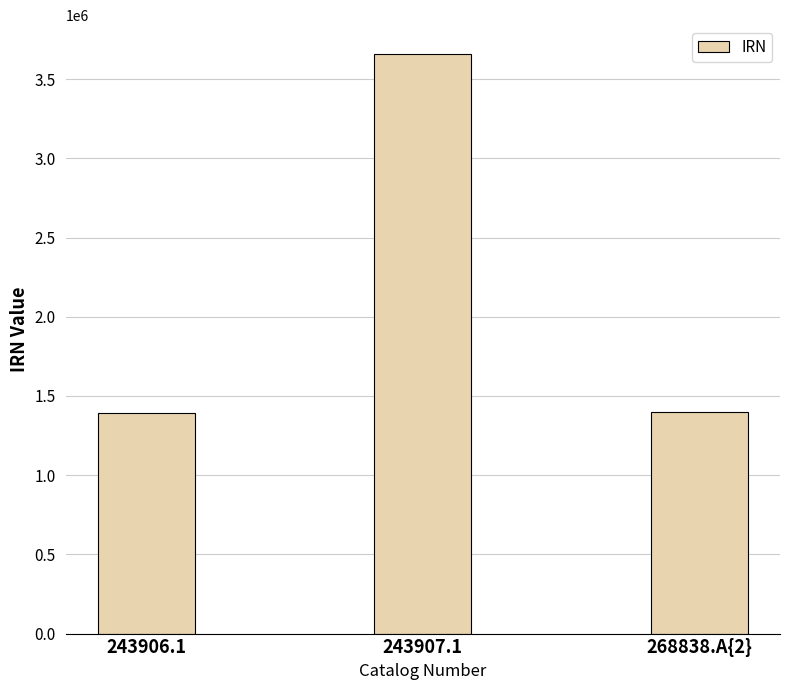

Between 243906.1 and 243907.1, which is larger?

243907.1